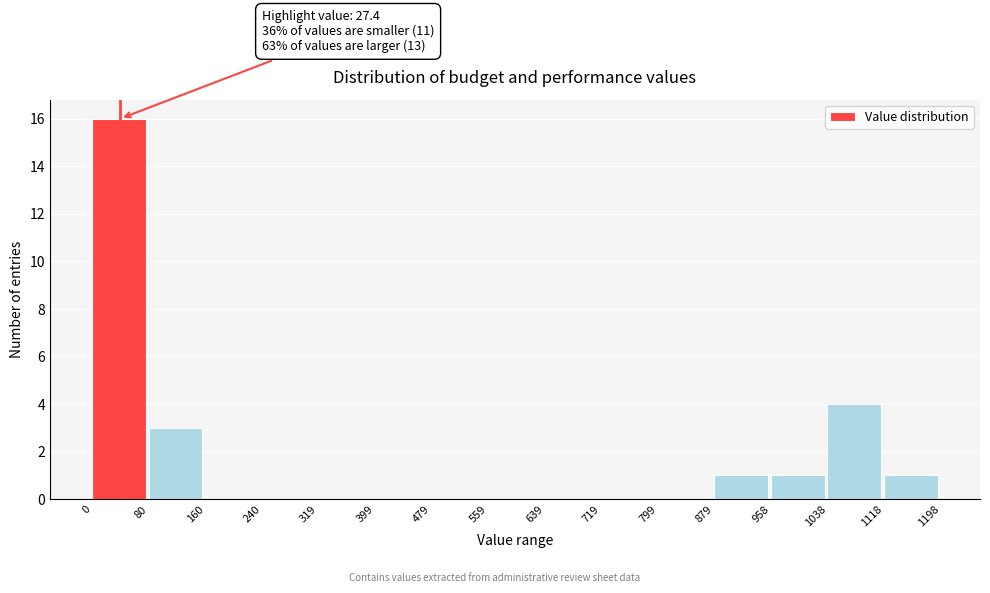

Over which range of the x-axis is the bar tallest?

0 to 80